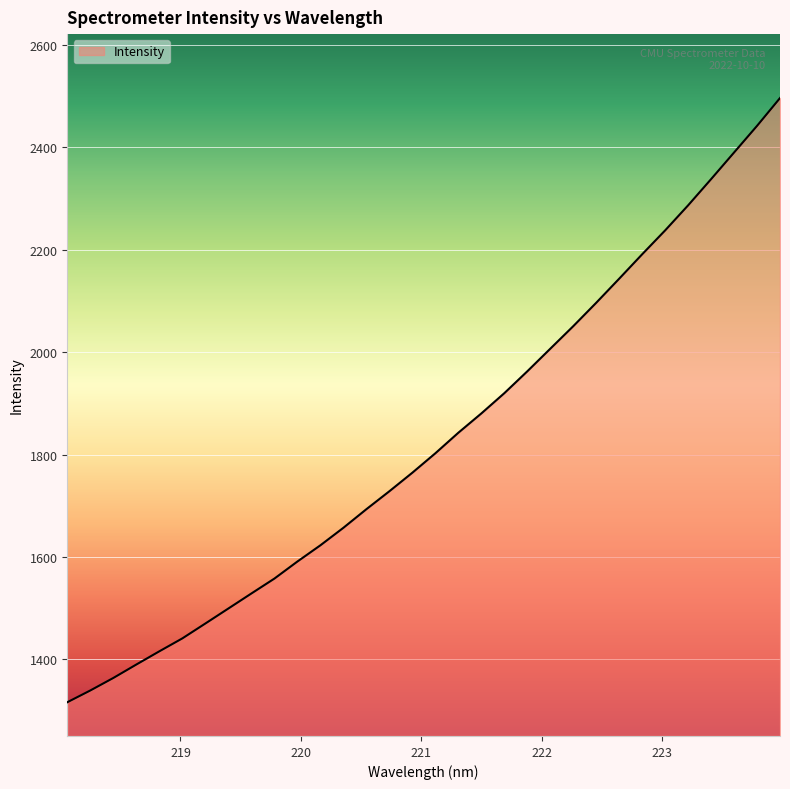

What is the average value?

1827.0